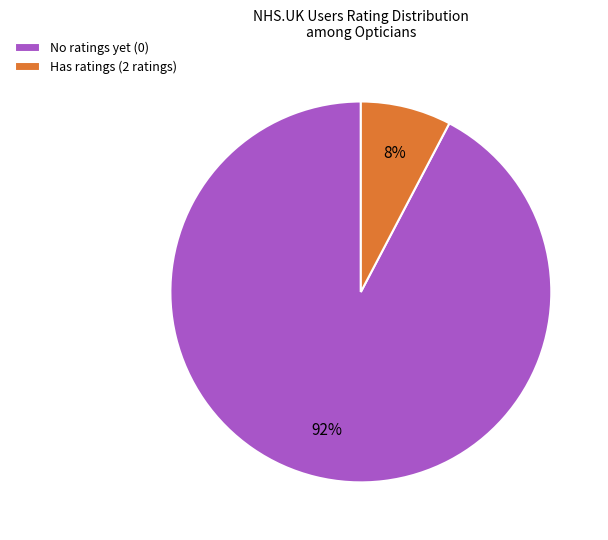

Does Has ratings (2 ratings) account for over 50% of the chart?

No